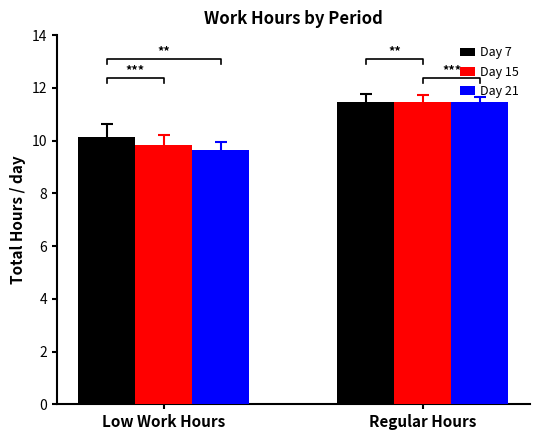

At which category does the chart reach its peak across all series?

Regular Hours